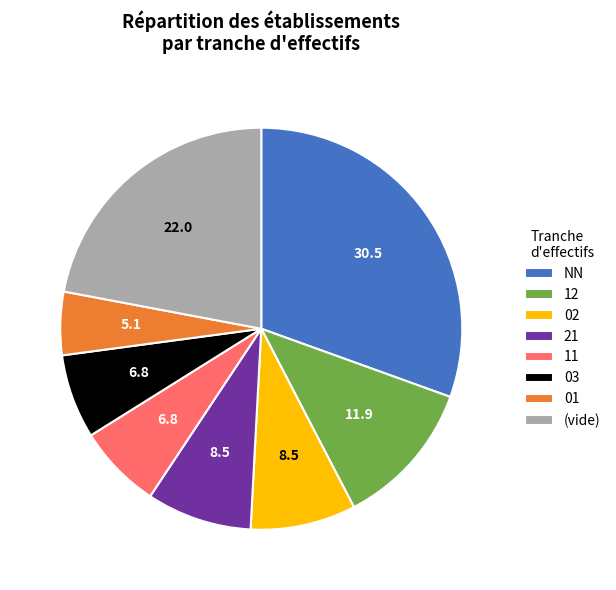

What is the ratio of the value at 01 to the value at 02?

0.6